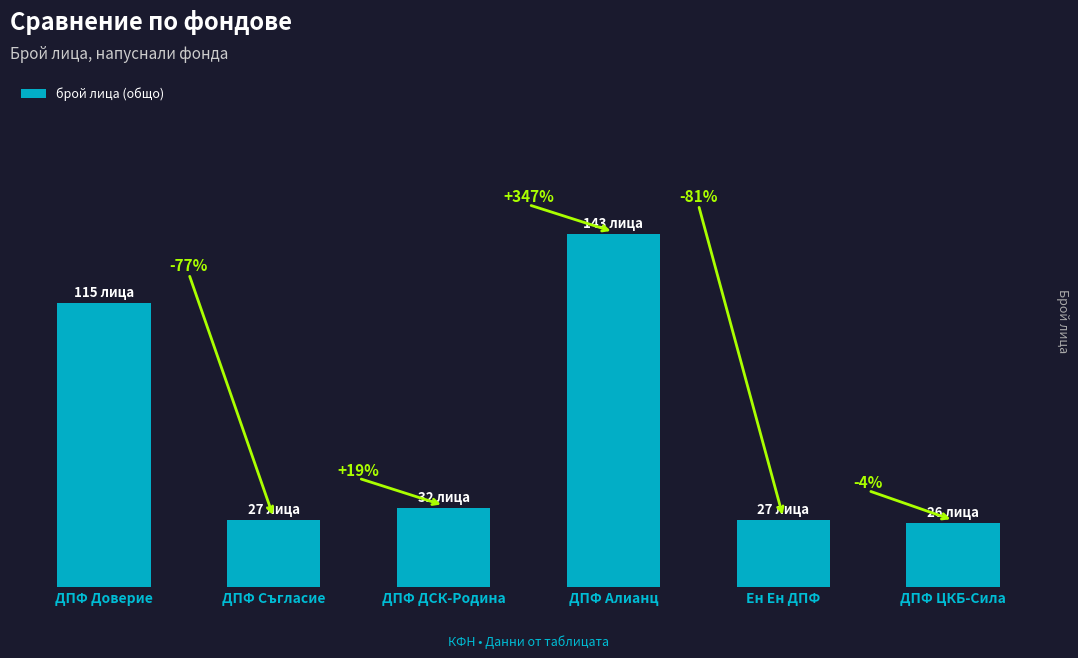

Read the value at ДПФ ЦКБ-Сила, to the nearest 10.

30